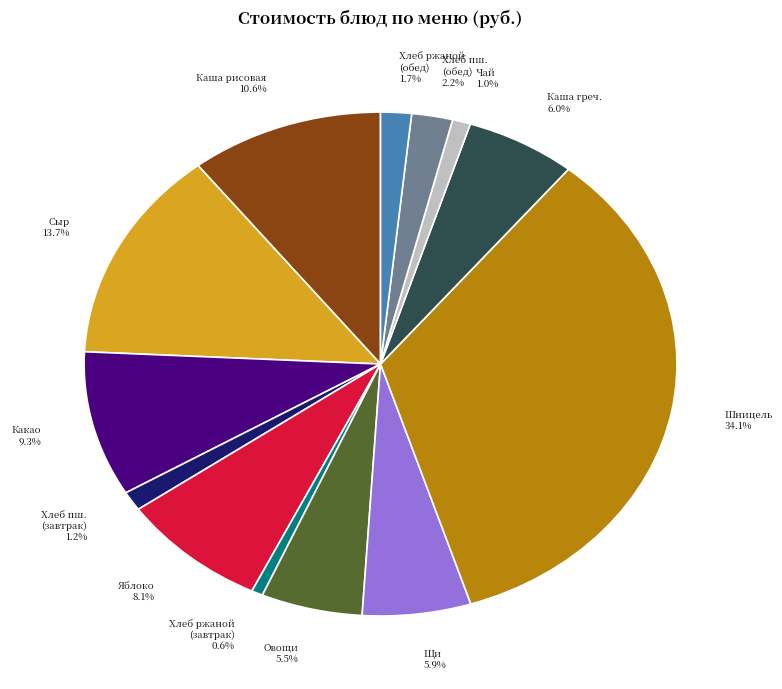

Is Хлеб пш. (обед) 2.2% the majority of the pie?

No